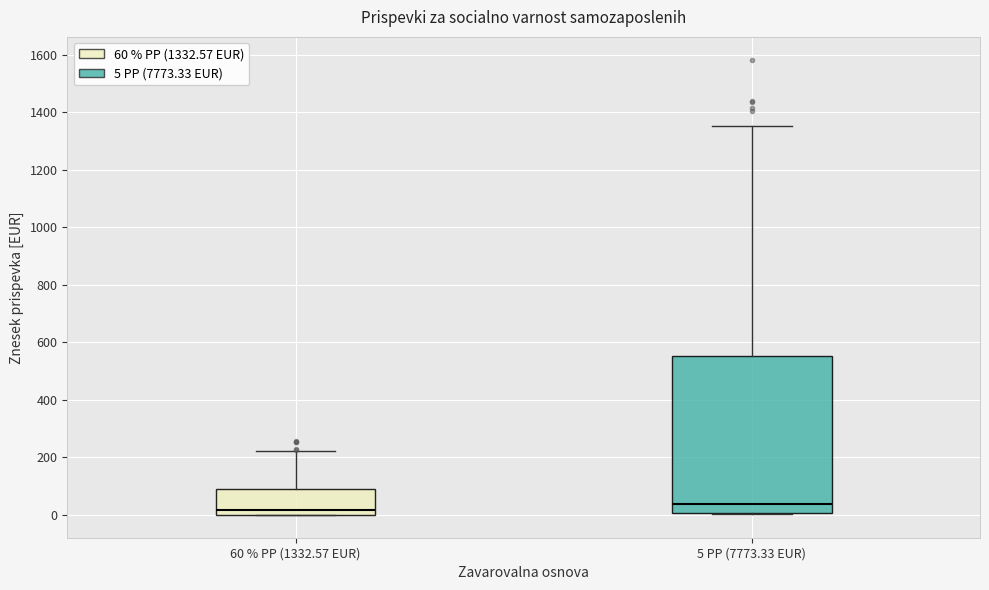

Reading left to right, transcribe this box plot: for each box, give where its median line is, the range the box spans, and where its two whiskers end, as read against the y-axis. The values are not printed on the chart, so give them approximately, as read against the axis.

60 % PP (1332.57 EUR): median 20, box 0 to 100, whiskers 0 to 220
5 PP (7773.33 EUR): median 40, box 0 to 560, whiskers 0 to 1360